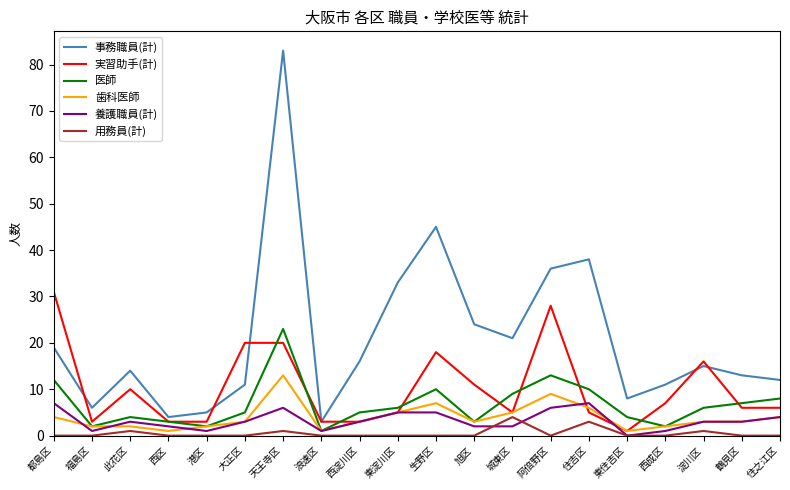

What is the lowest value of the 事務職員(計) series?

3